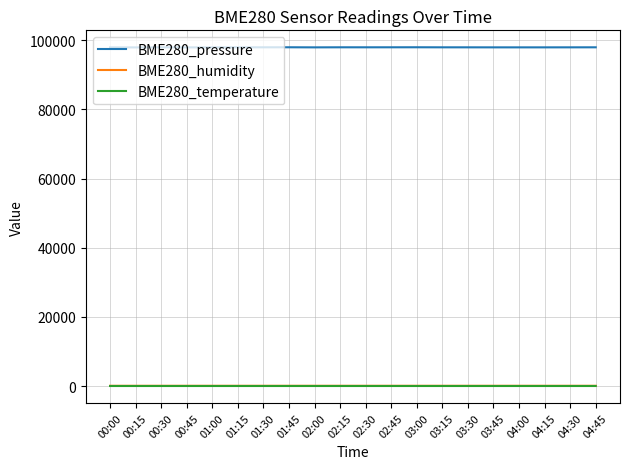

Which series has the widest spread of values?

BME280_pressure